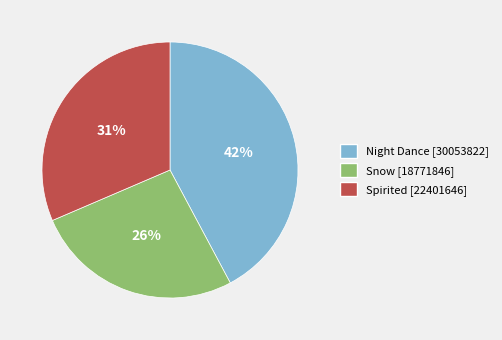

Does any single category account for the majority?

No